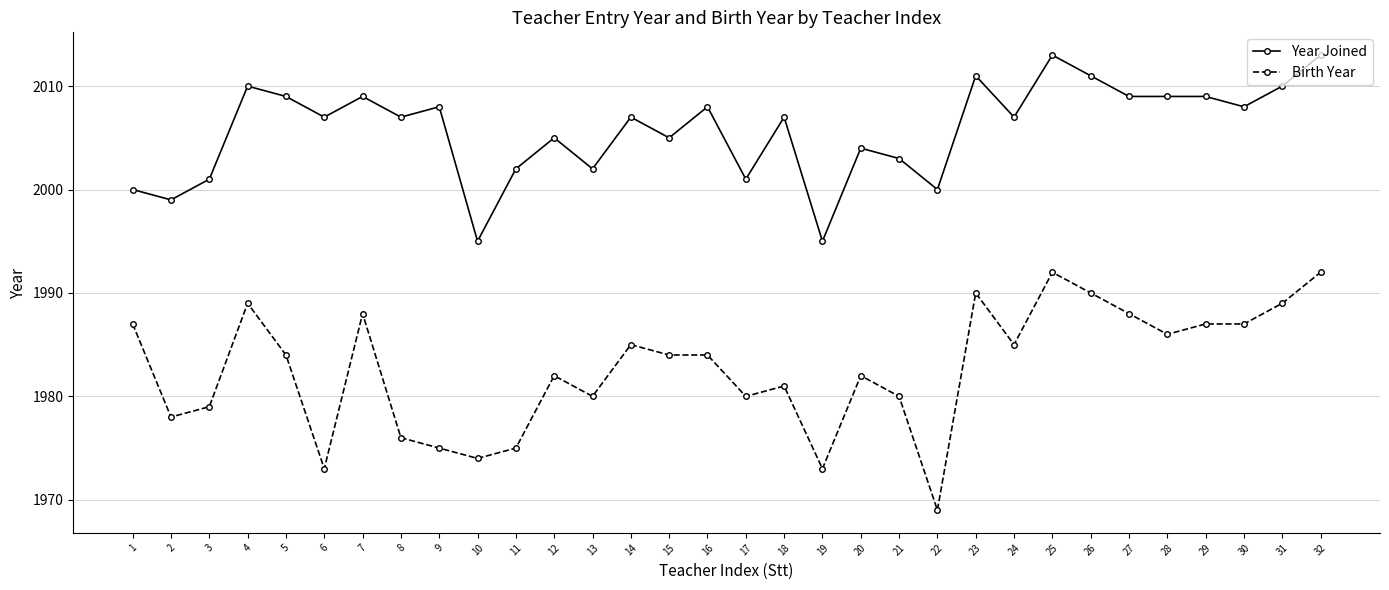

How many categories are shown in the chart?

32